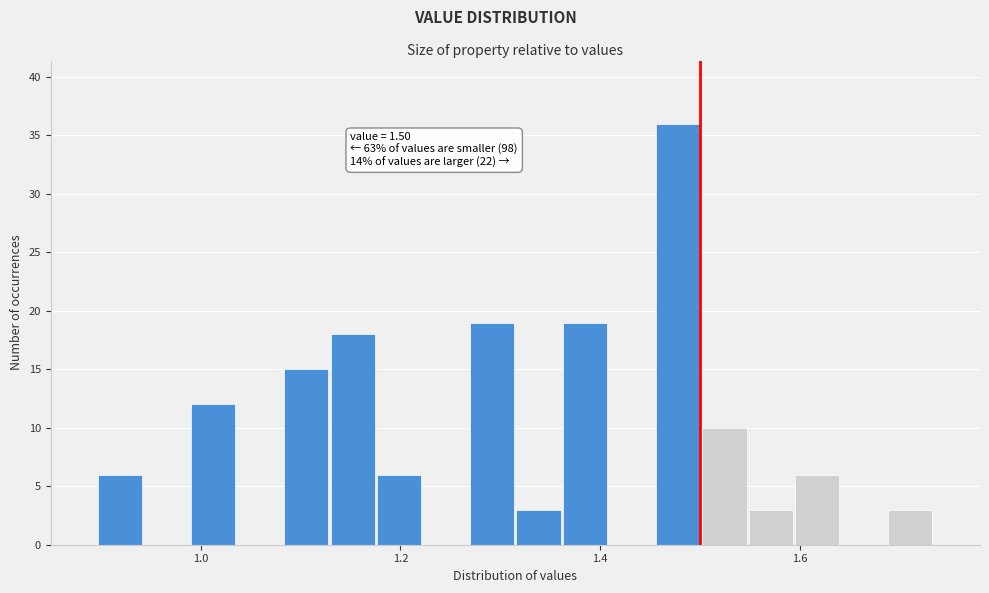

Read against the x-axis, roughly where is the centre of the tallest bar?

1.48